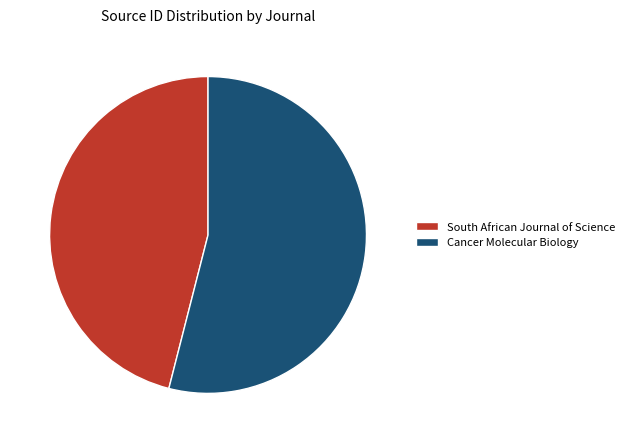

Which category accounts for the majority?

Cancer Molecular Biology